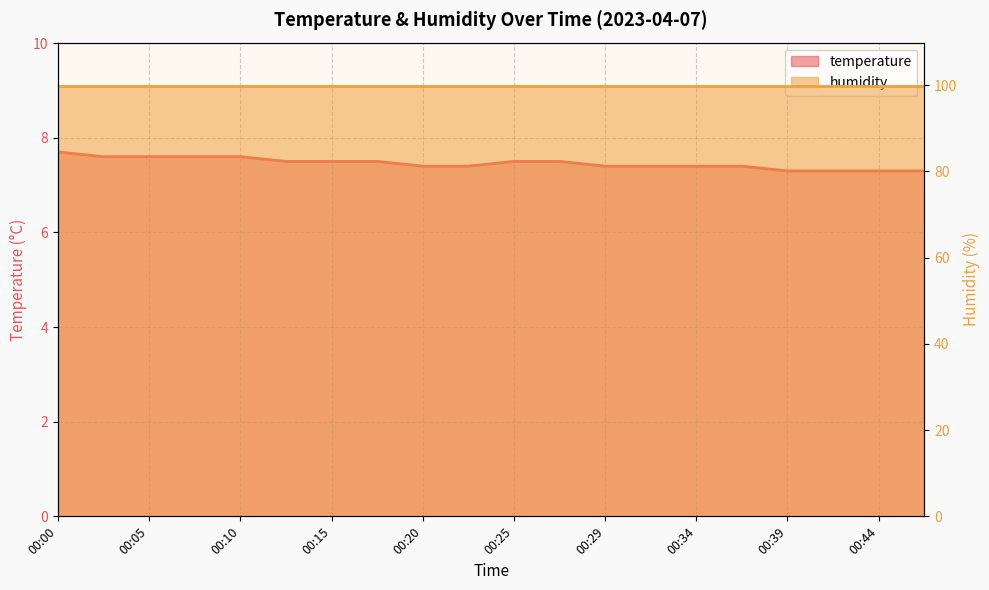

Reading left to right, extract all data points from this chart.

7.7	7.6	7.6	7.6	7.6	7.5	7.5	7.5	7.4	7.4	7.5	7.5	7.4	7.4	7.4	7.4	7.3	7.3	7.3	7.3